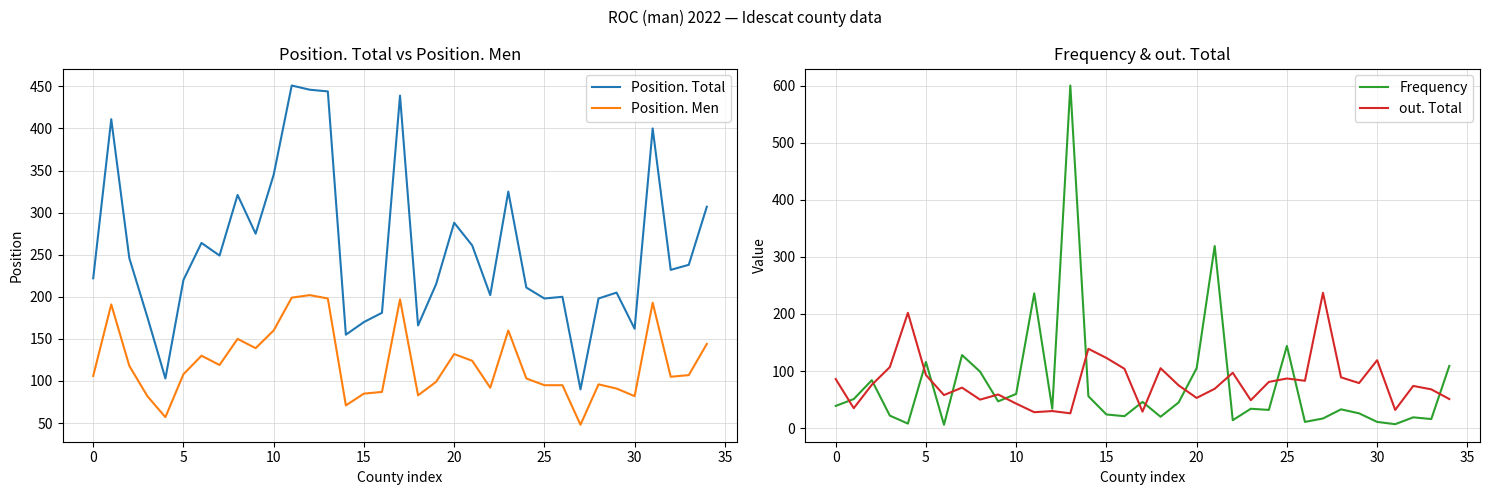

True or false: Position. Men and Position. Total cross at least once.

False